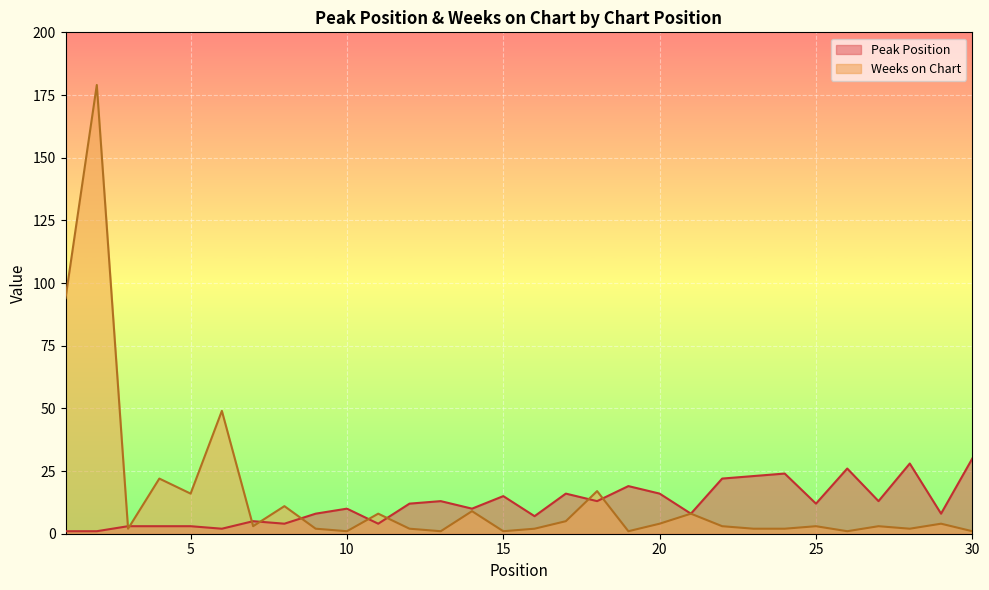

True or false: Weeks on Chart and Peak Position cross at least once.

True